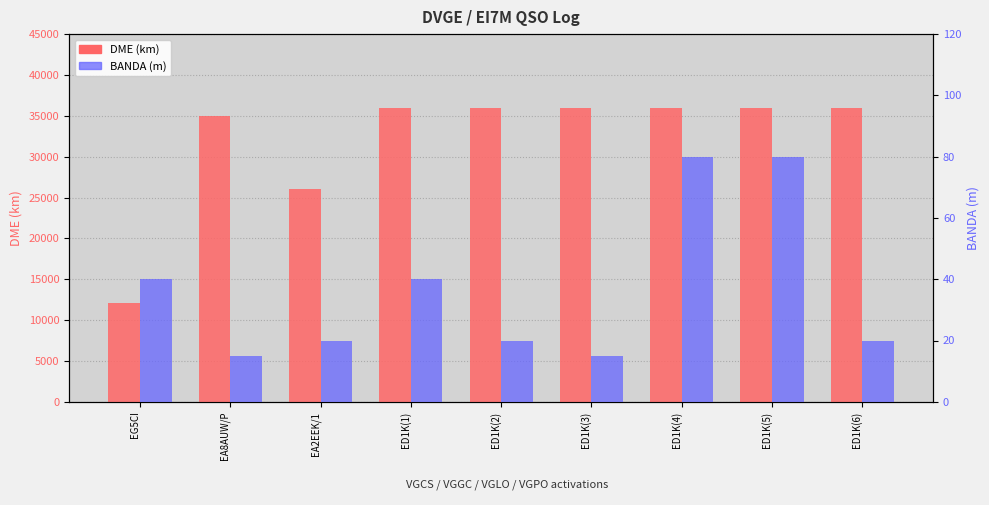

What is the minimum value for DME (km)?

12040